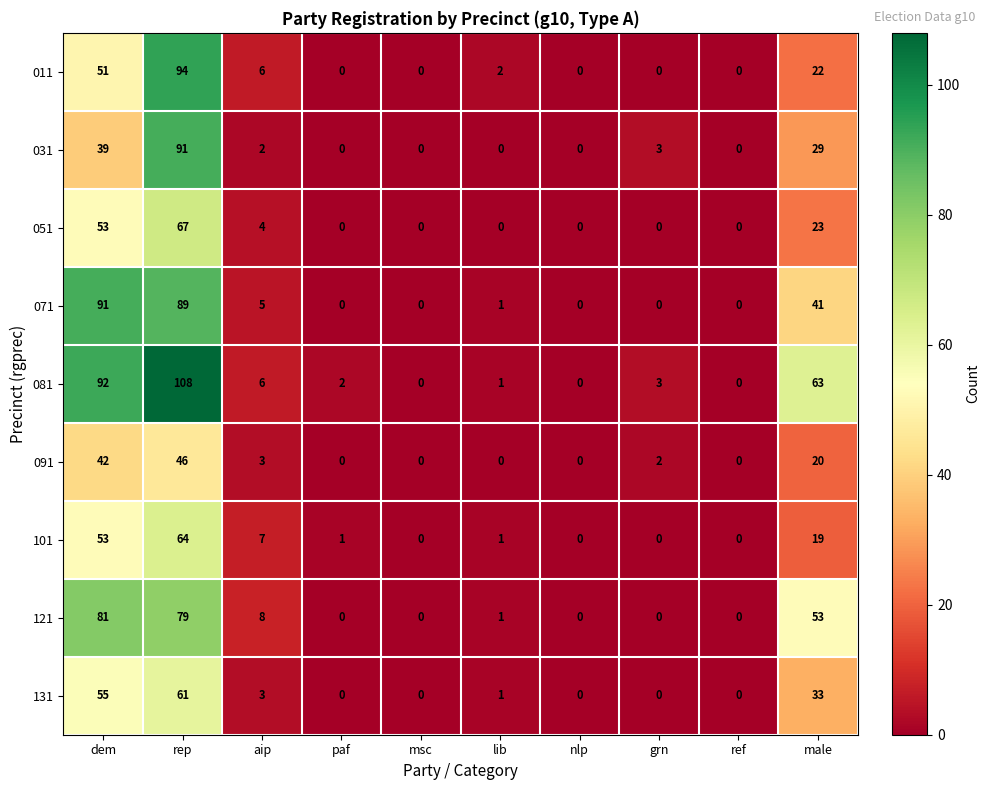

What is the difference between the highest and lowest values at aip?

6